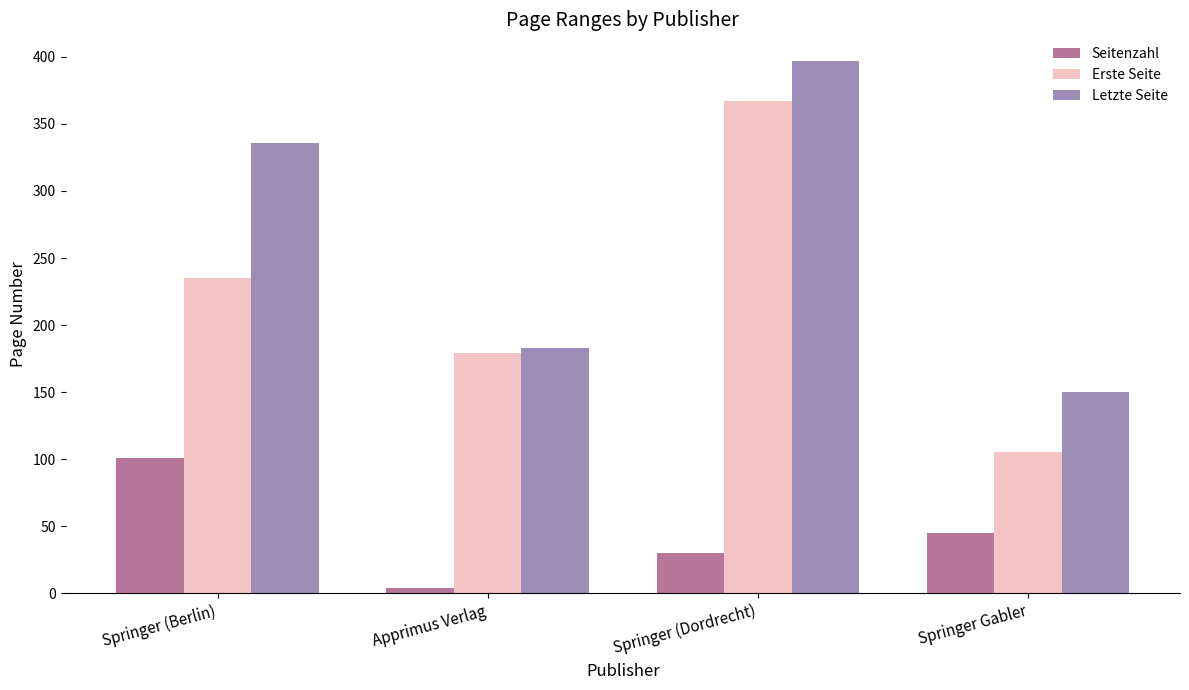

What are all the series names shown in the legend?

Seitenzahl, Erste Seite, Letzte Seite